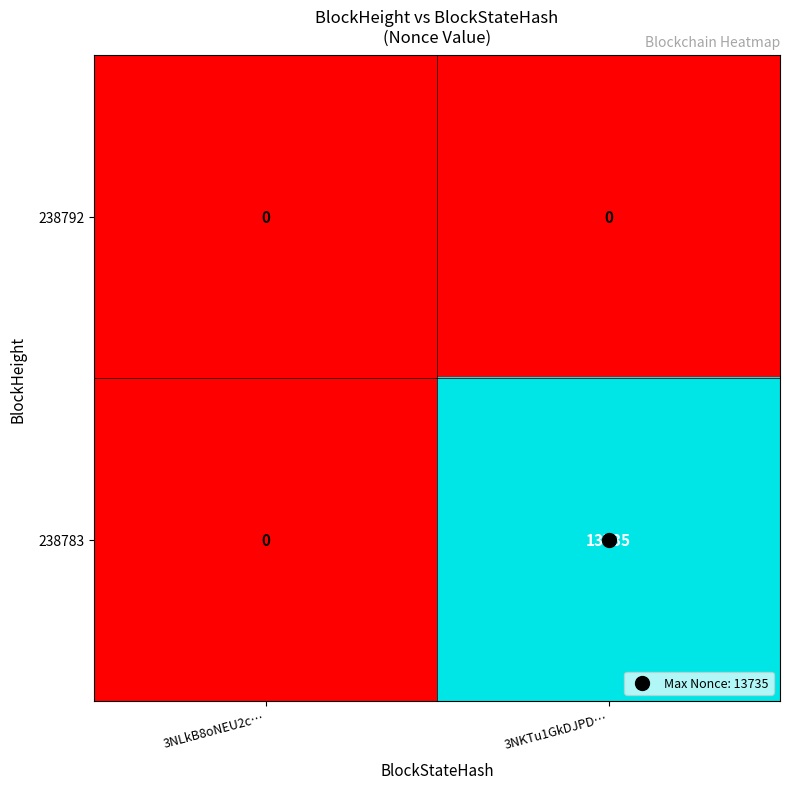

Which series has the largest total across all categories?

238783